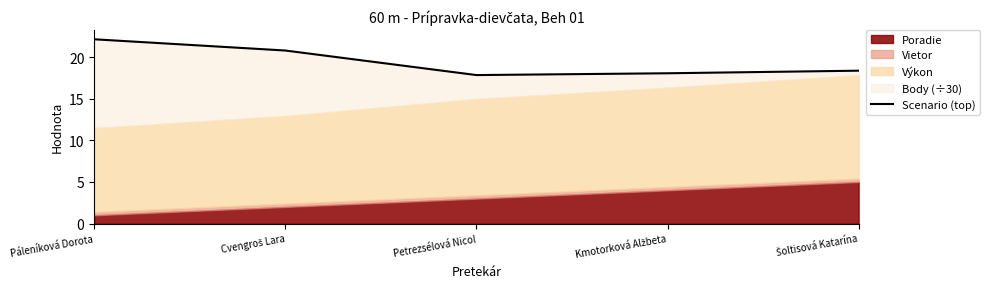

What is the label of the 4th point from the left?

Kmotorková Alžbeta